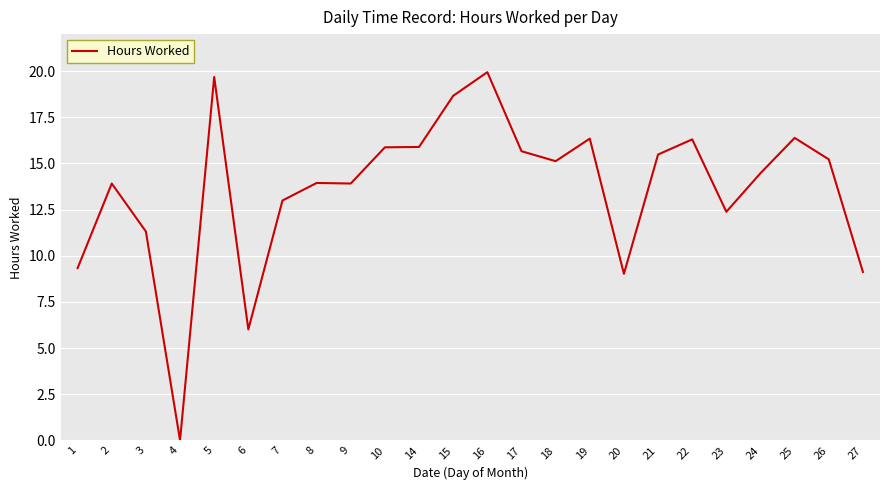

The value at 16 is 12.2. True or false?

False